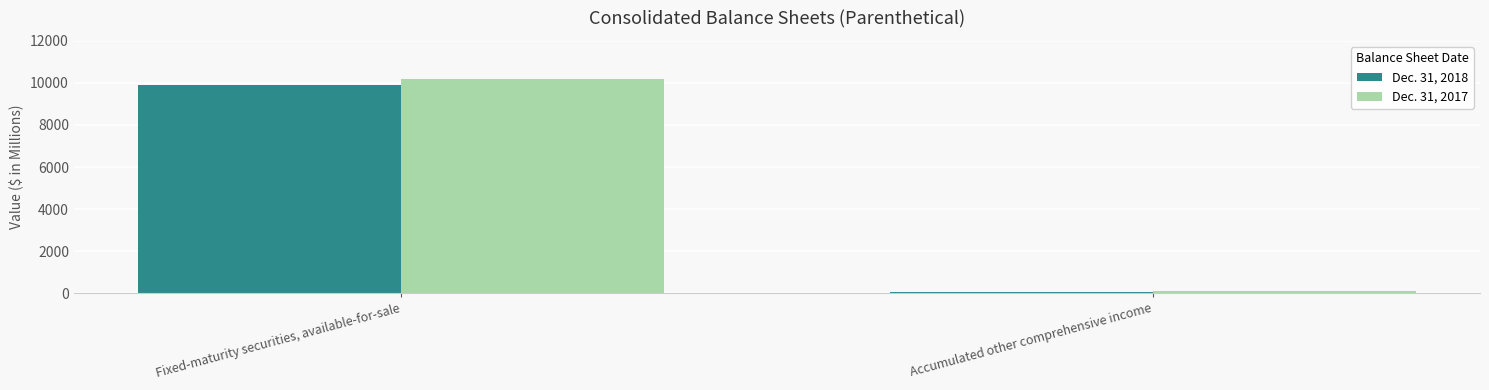

List the labels in order of Dec. 31, 2018 value, smallest first.

Accumulated other comprehensive income, Fixed-maturity securities, available-for-sale